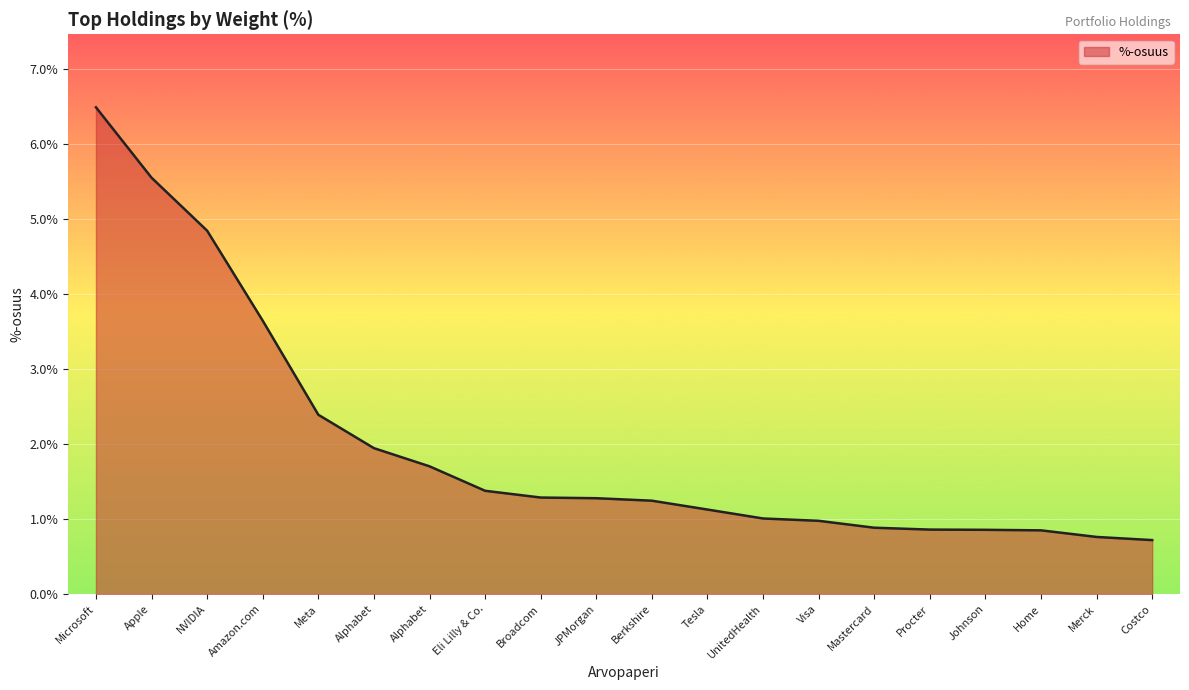

What is the label of the 18th point from the left?

Home